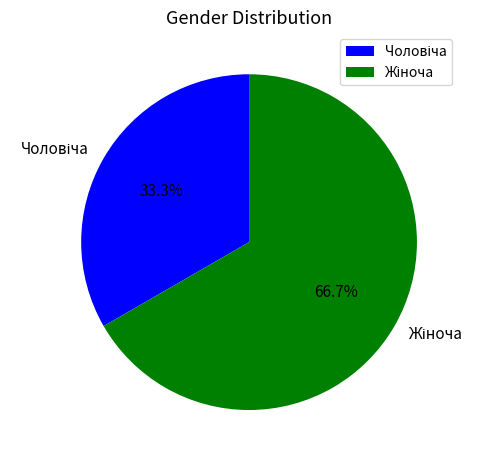

Count the number of slices in the pie.

2